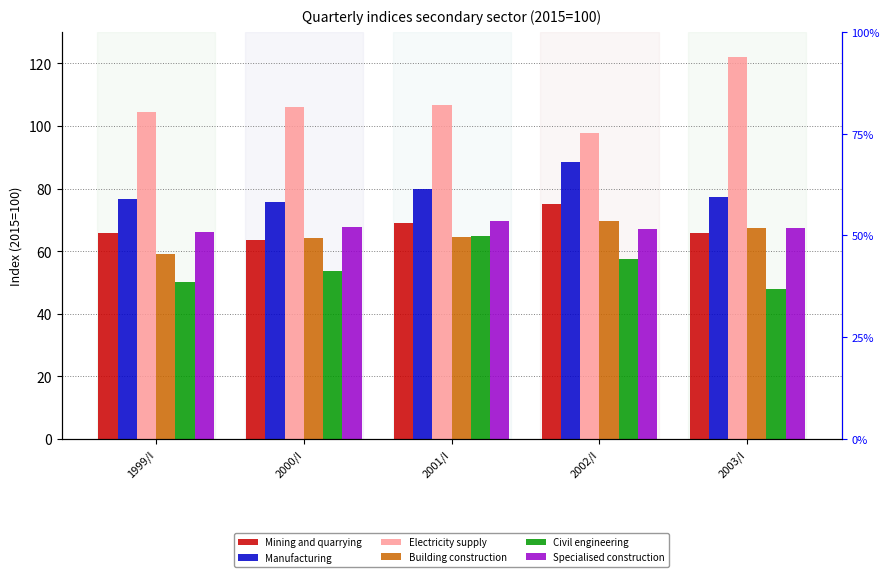

What is the average value of the Electricity supply series?

107.4